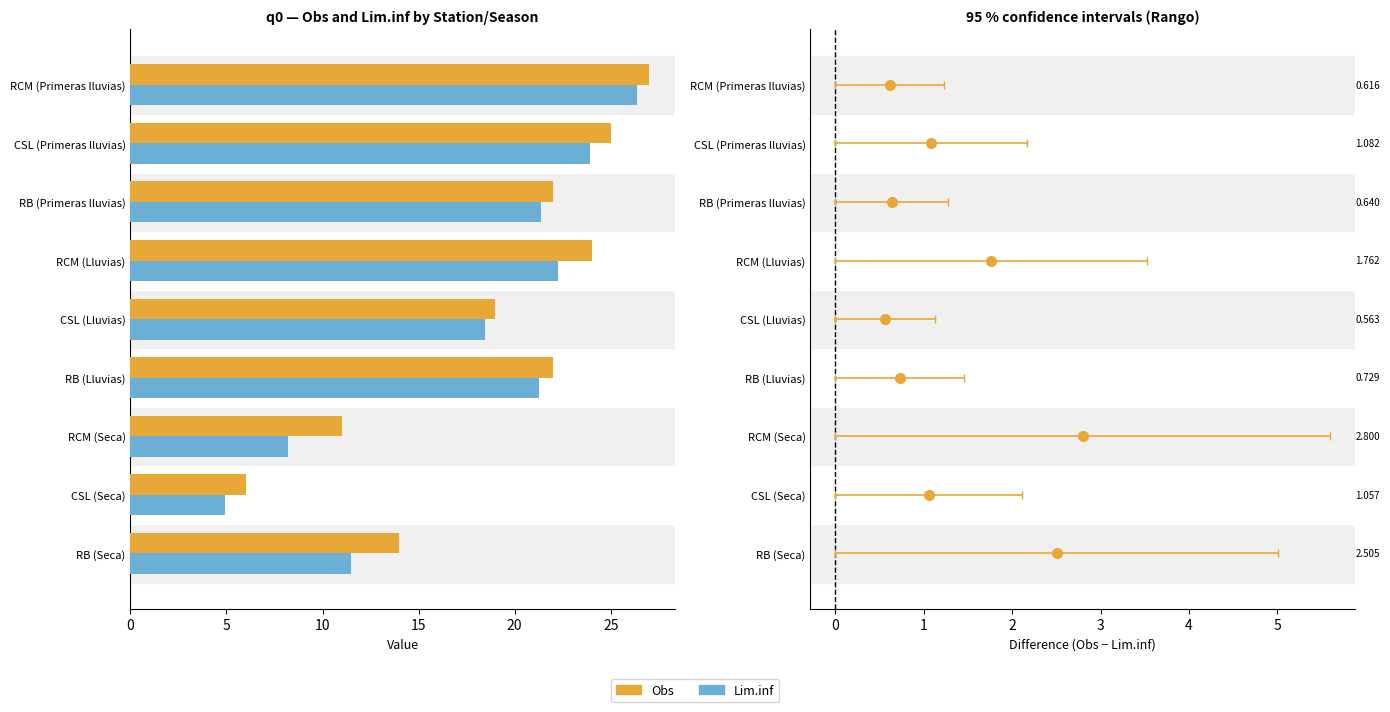

What is the total value across all series at RCM (Seca)?

19.2